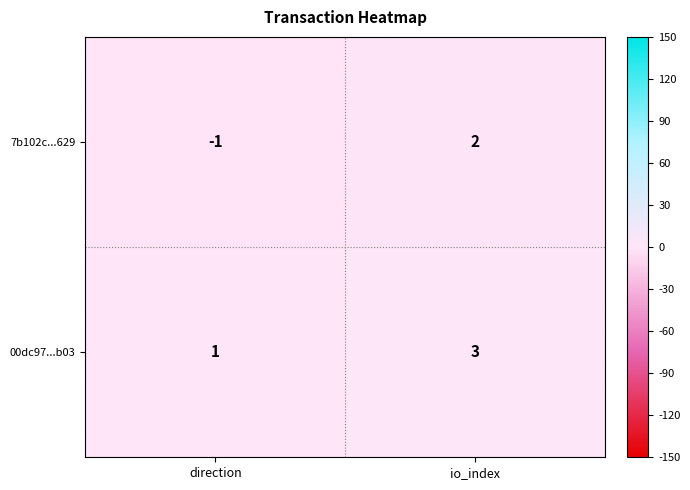

At how many categories does at least one series exceed 2?

1